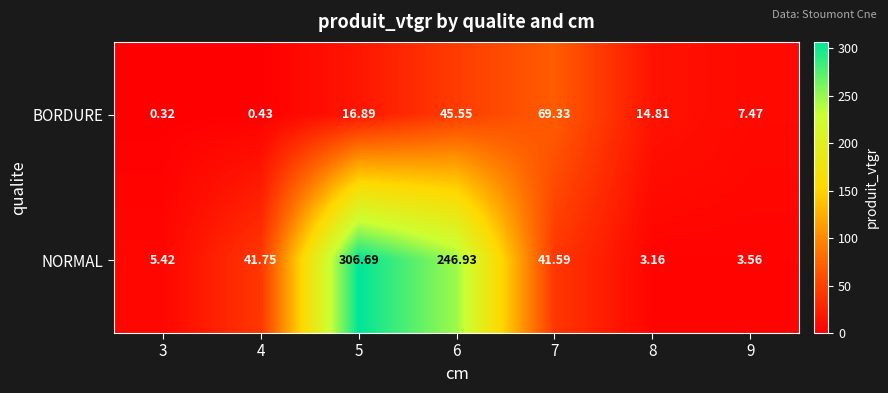

Is the value of BORDURE at 4 greater than the value of NORMAL at 8?

No